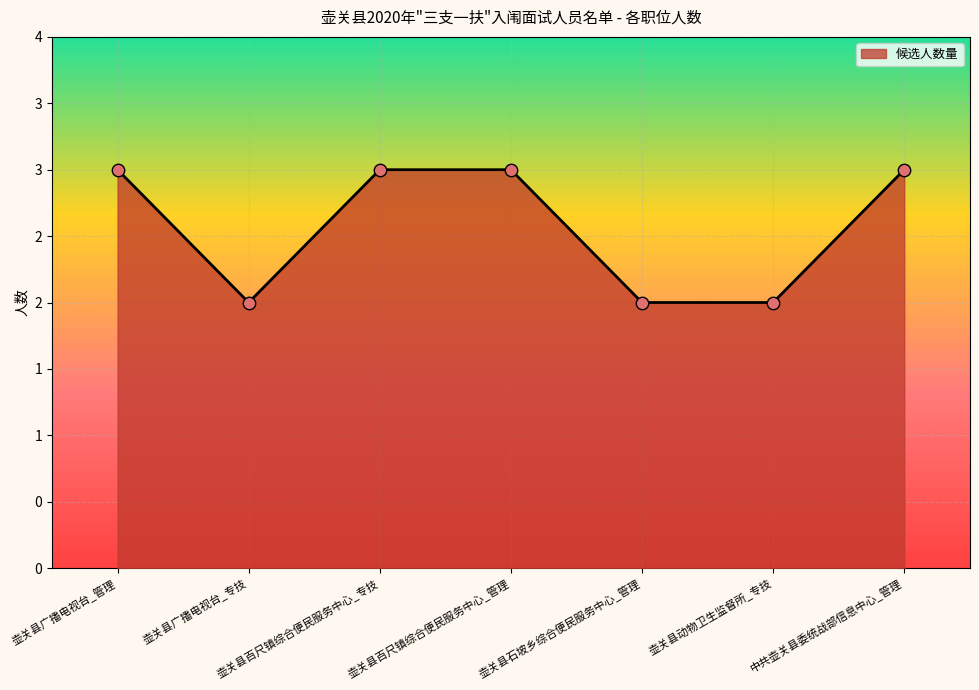

Which has a higher value, 中共壶关县委统战部信息中心_管理 or 壶关县百尺镇综合便民服务中心_专技?

中共壶关县委统战部信息中心_管理